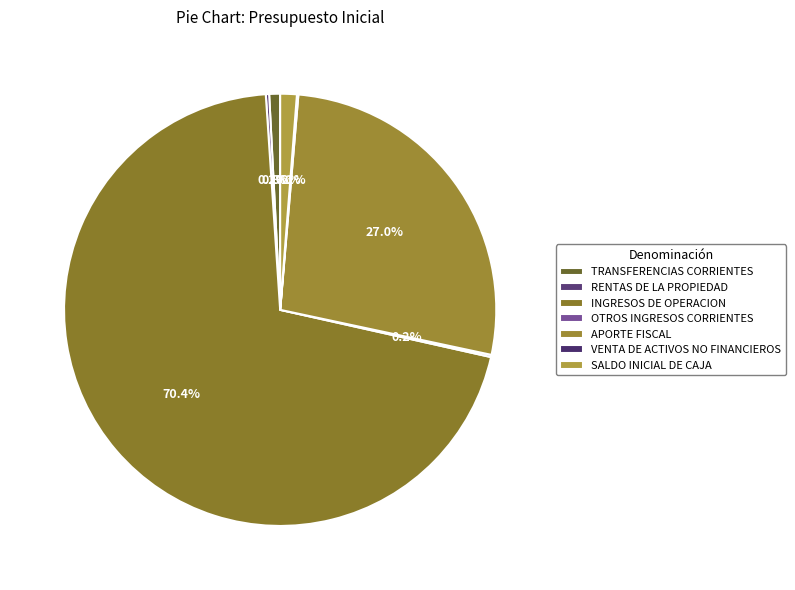

Does any single category account for the majority?

Yes